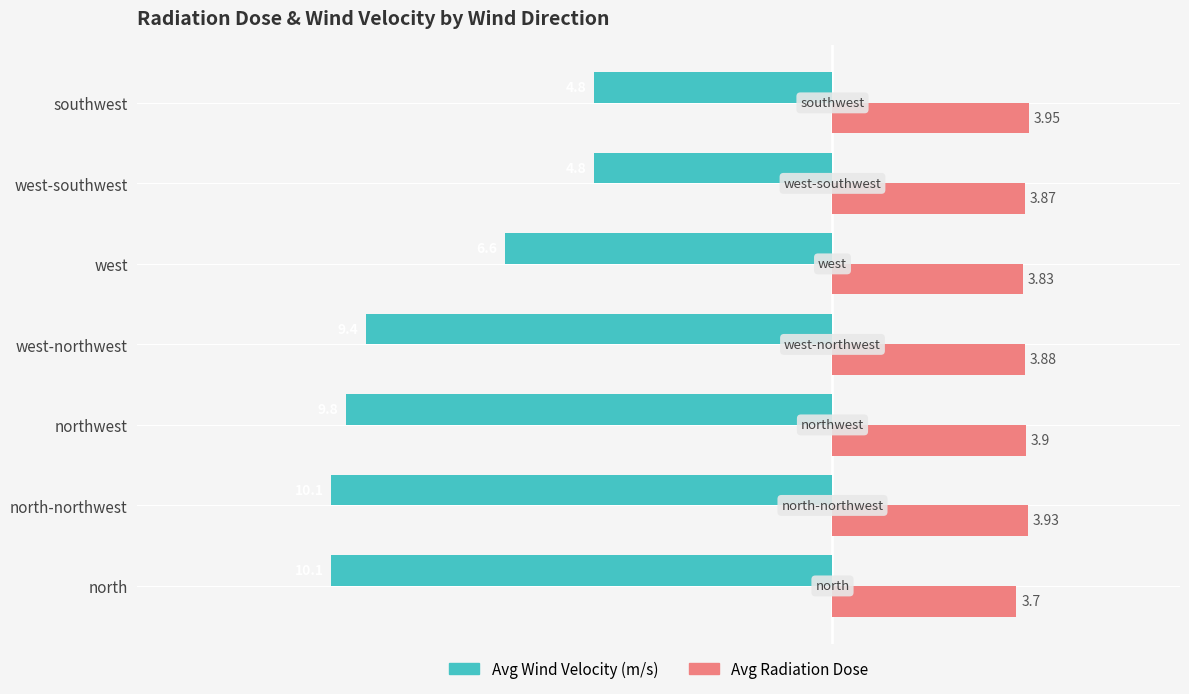

What is the difference between the maximum and minimum values in the Avg Wind Velocity (m/s) series?

5.3